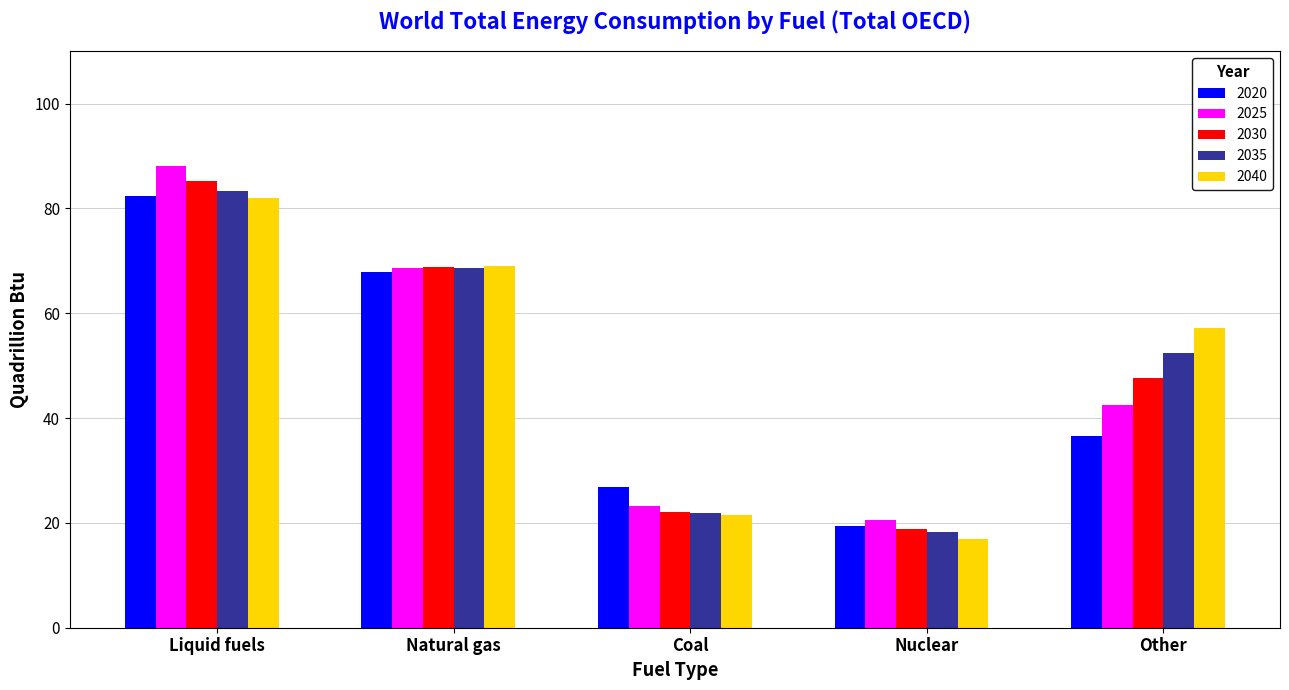

At which label does 2025 first exceed 42?

Liquid fuels